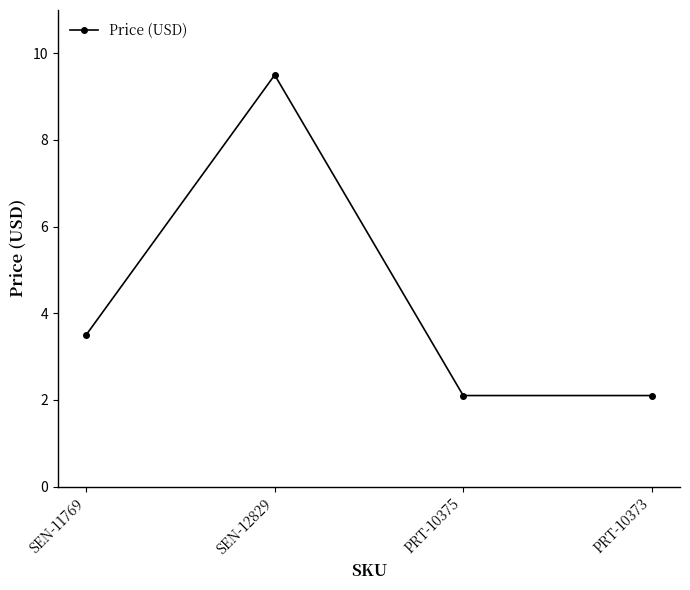

Count the number of categories in the chart.

4